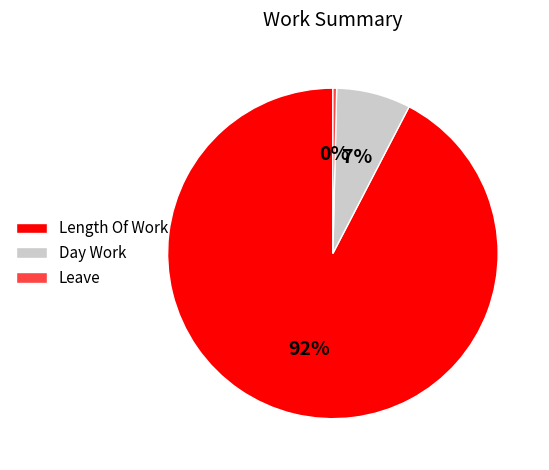

How many segments does this pie chart have?

3